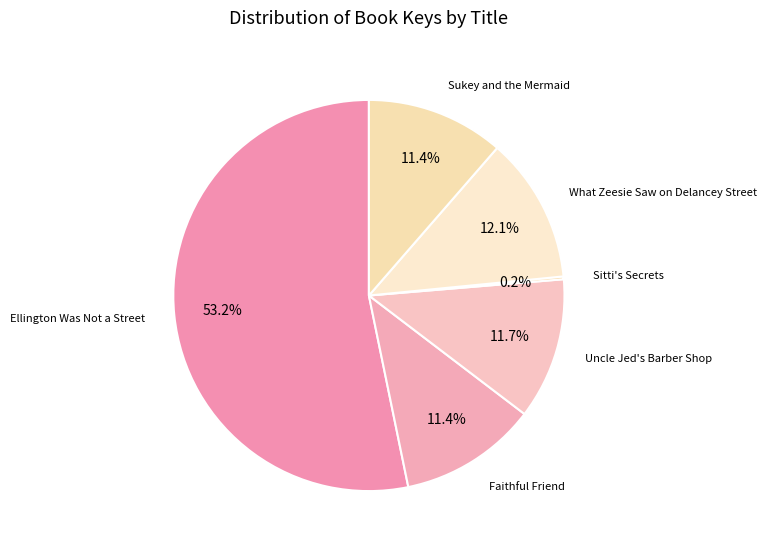

Which has a higher value, Ellington Was Not a Street or Faithful Friend?

Ellington Was Not a Street